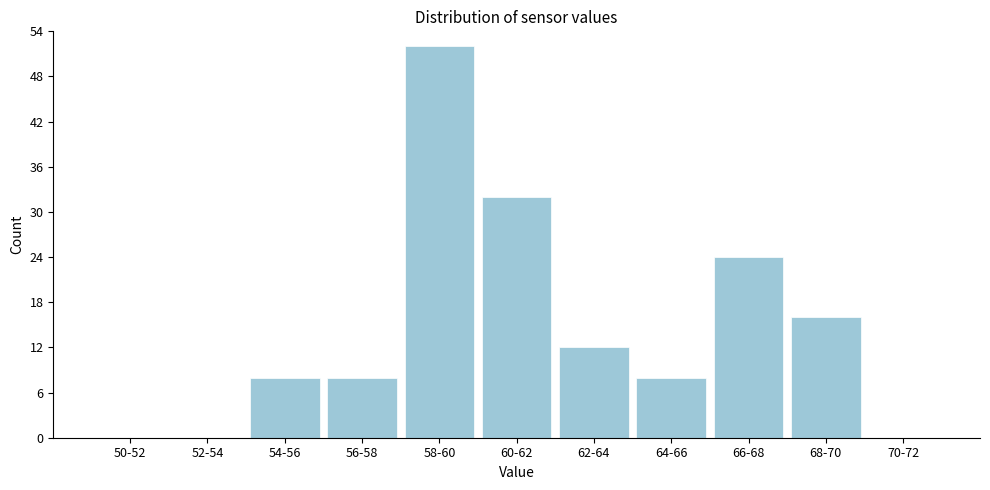

Reading right to left, what are all the values shown in this chart?

70-72=0	68-70=16	66-68=24	64-66=8	62-64=12	60-62=32	58-60=52	56-58=8	54-56=8	52-54=0	50-52=0